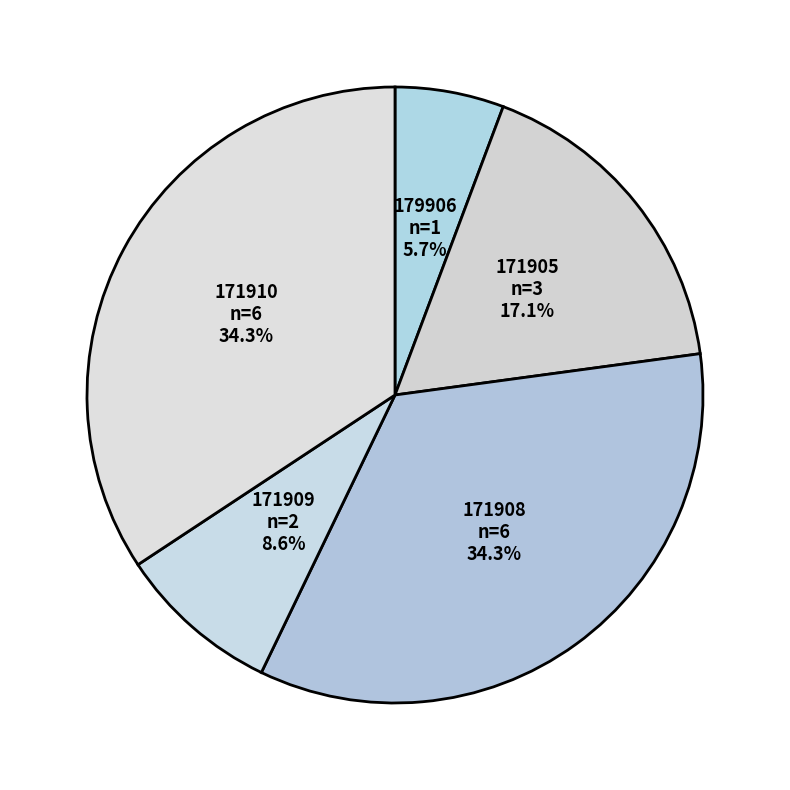

Is 179906 the majority of the pie?

No